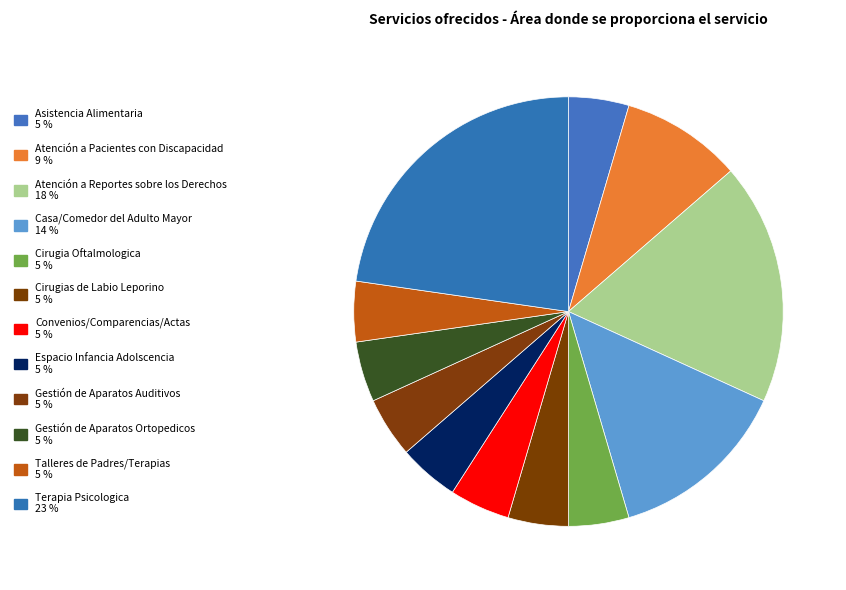

Which category has the biggest portion of the pie?

Terapia Psicologica